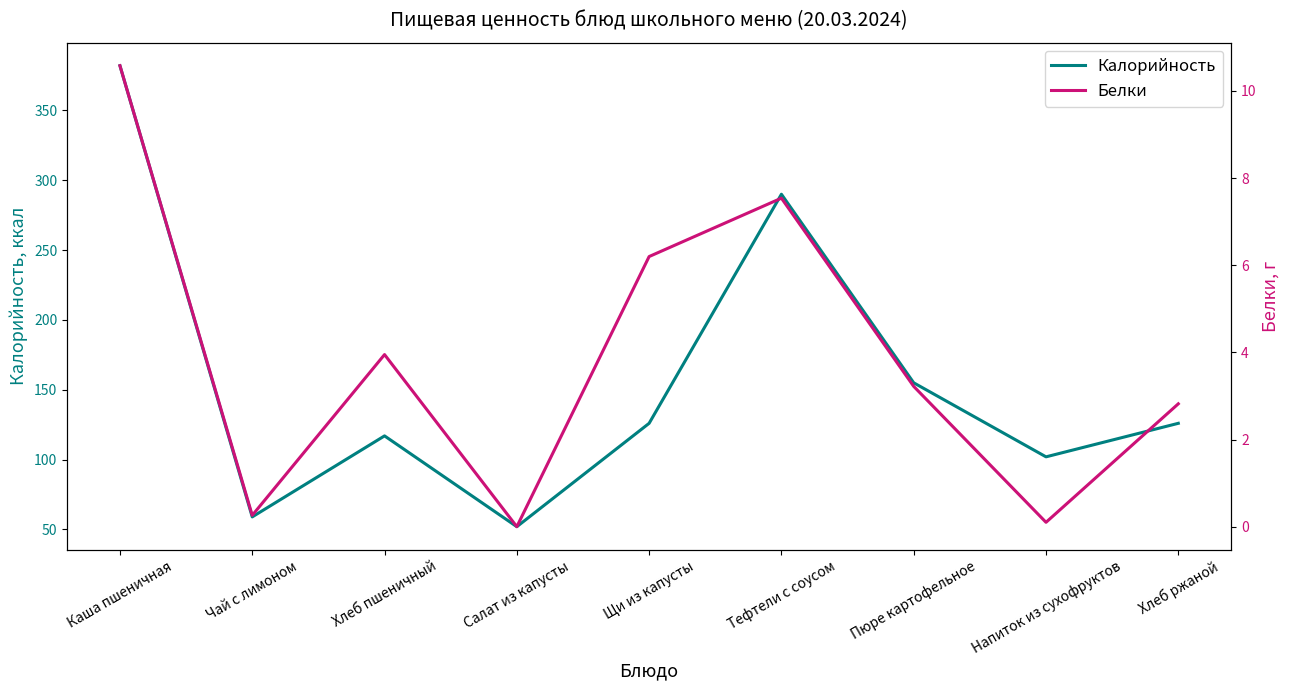

At which category is the sum across all series the highest?

Каша пшеничная